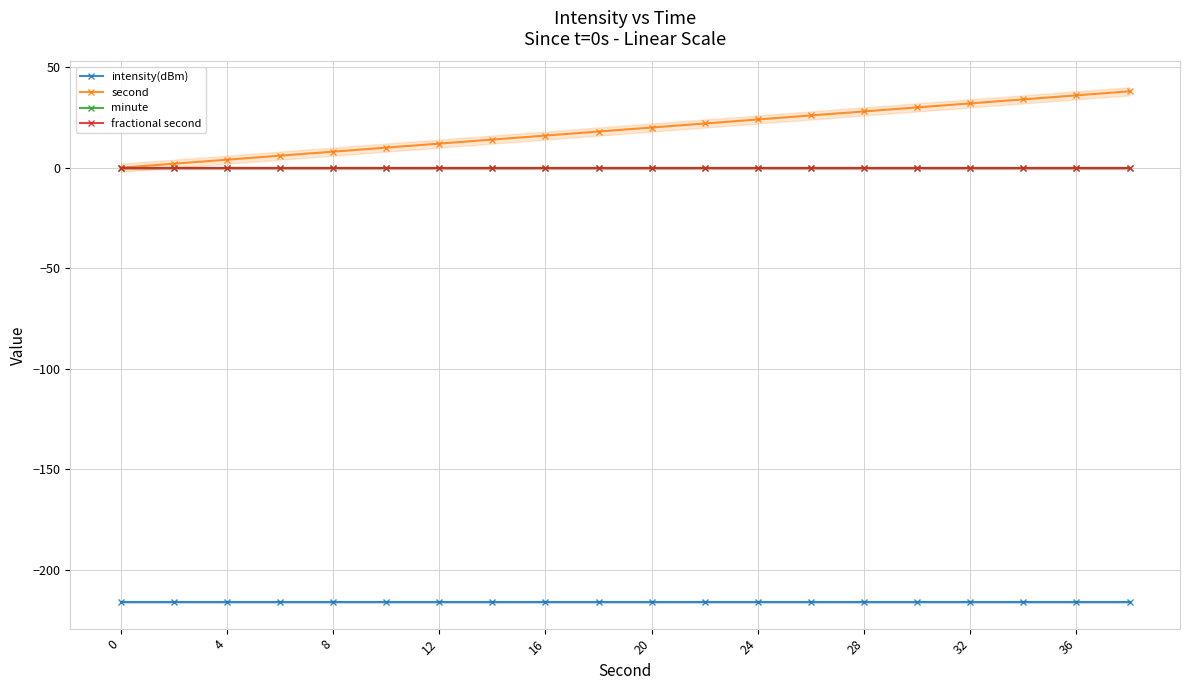

What are all the series names shown in the legend?

intensity(dBm), second, minute, fractional second